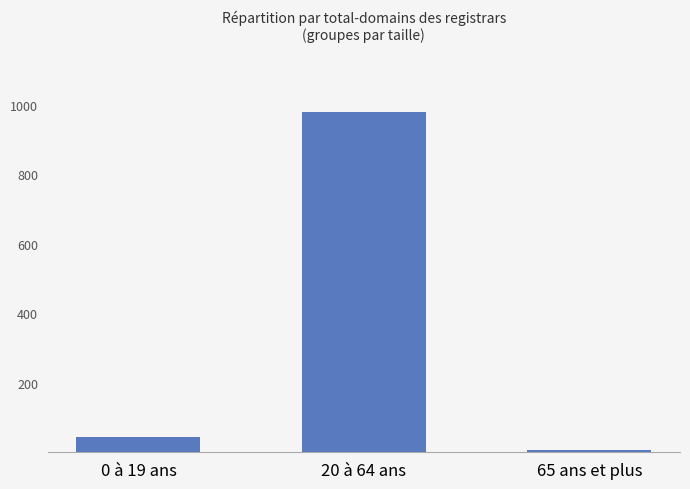

Reading left to right, extract all data points from this chart.

43	980	6